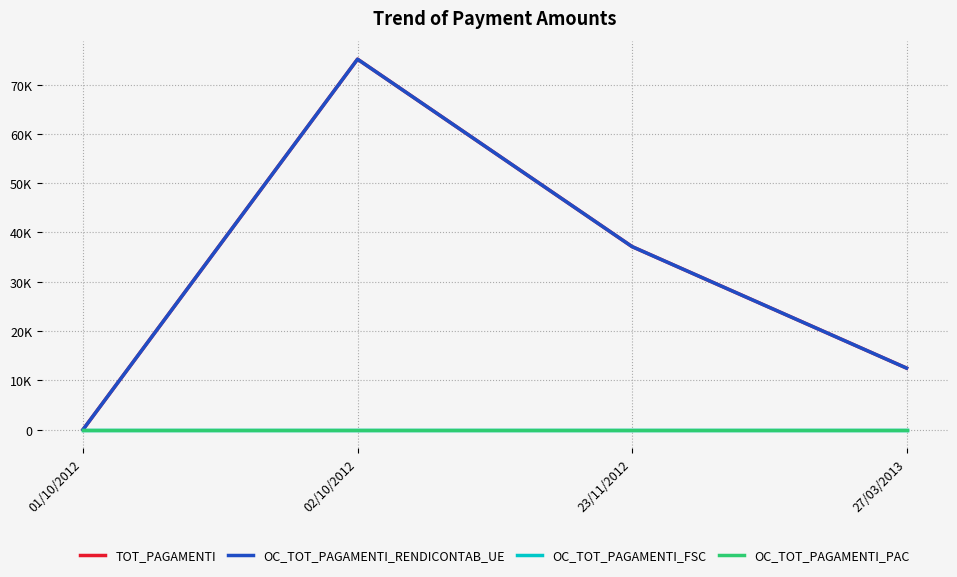

Is this an area chart (filled region under the line)?

No